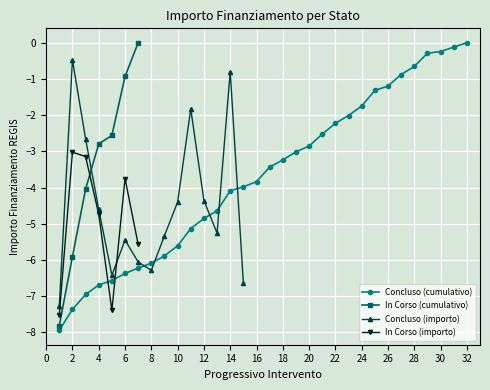

True or false: In Corso (cumulativo) and In Corso (importo) cross at least once.

True